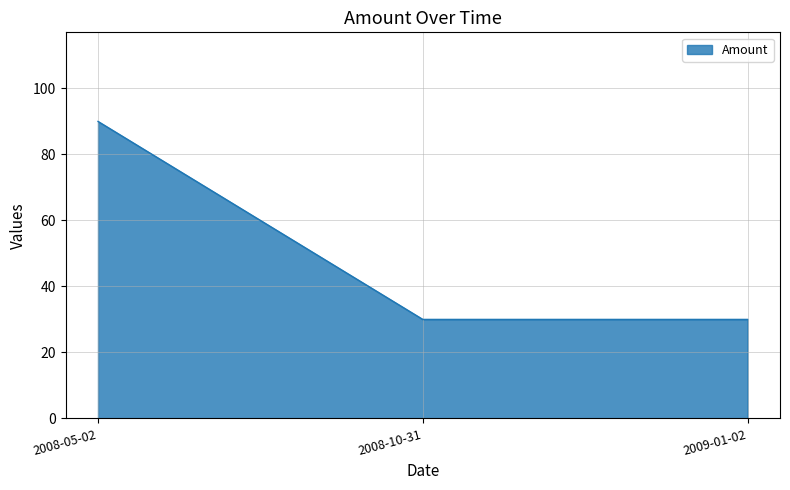

What is the ratio of the value at 2009-01-02 to the value at 2008-05-02?

0.3